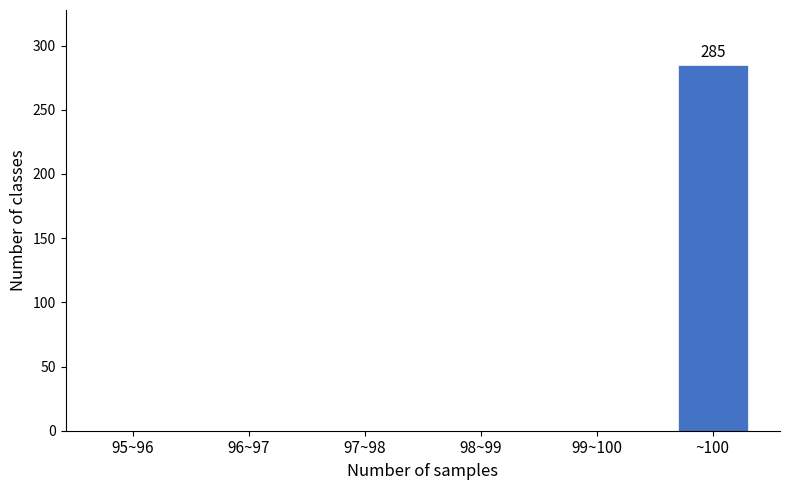

Reading left to right, transcribe all the data shown in this chart.

95~96=0	96~97=0	97~98=0	98~99=0	99~100=0	~100=285